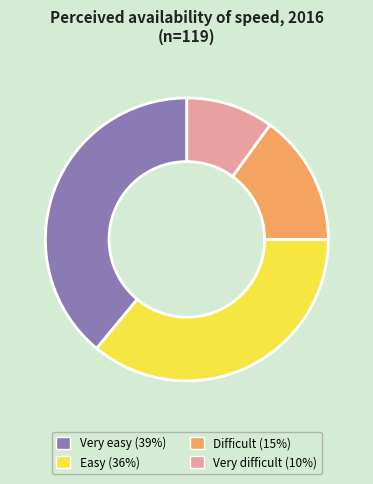

What is the largest slice in the pie chart?

Very easy